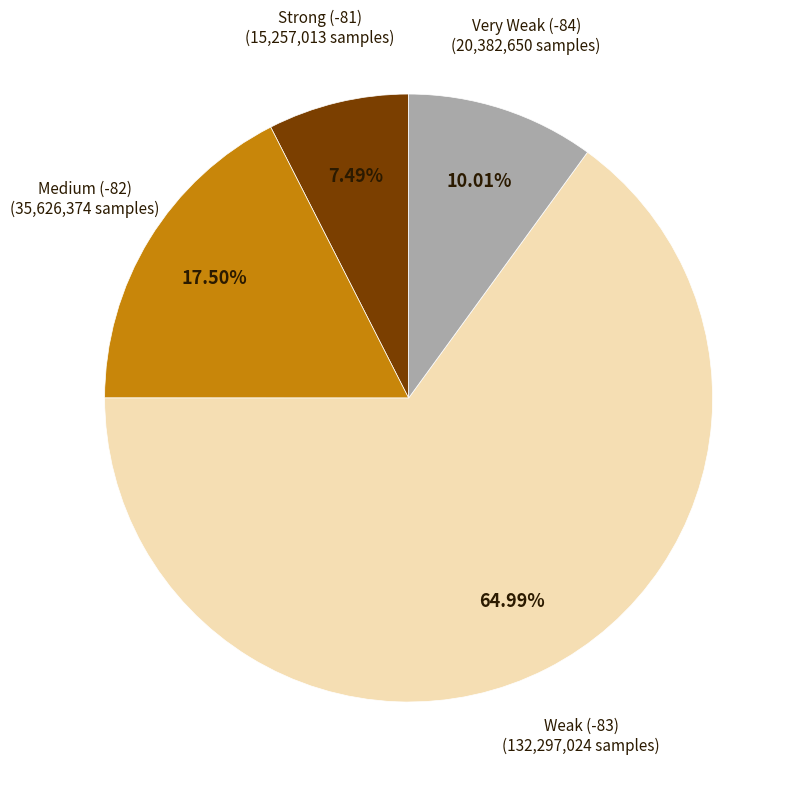

Is there a majority slice in this chart?

Yes